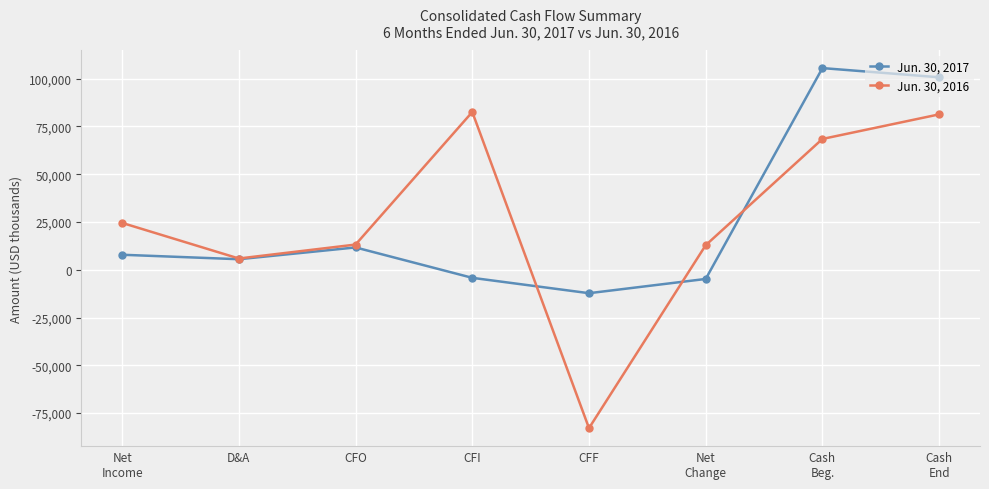

Is the value of Jun. 30, 2017 at Net
Change greater than the value of Jun. 30, 2016 at Net
Income?

No